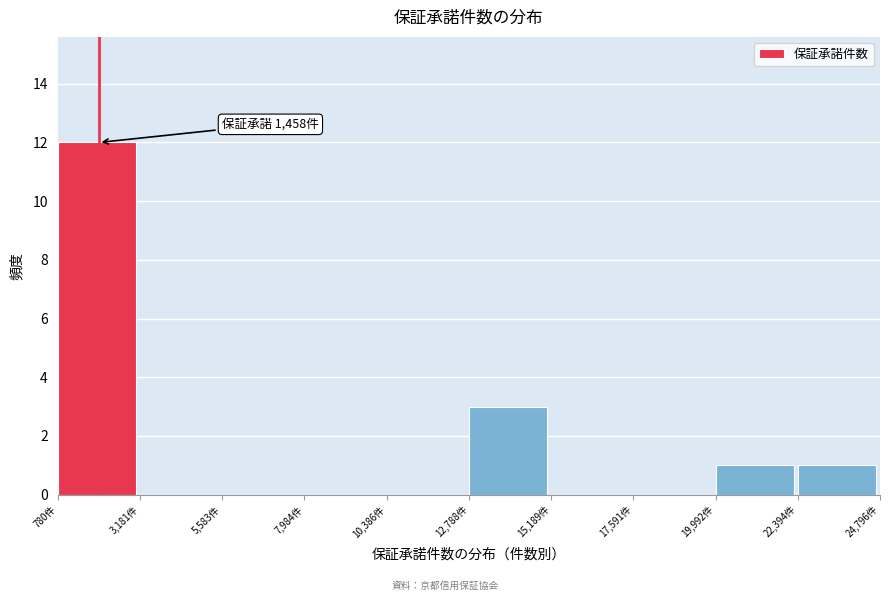

Which range on the x-axis has the tallest bar?

1000 to 3000